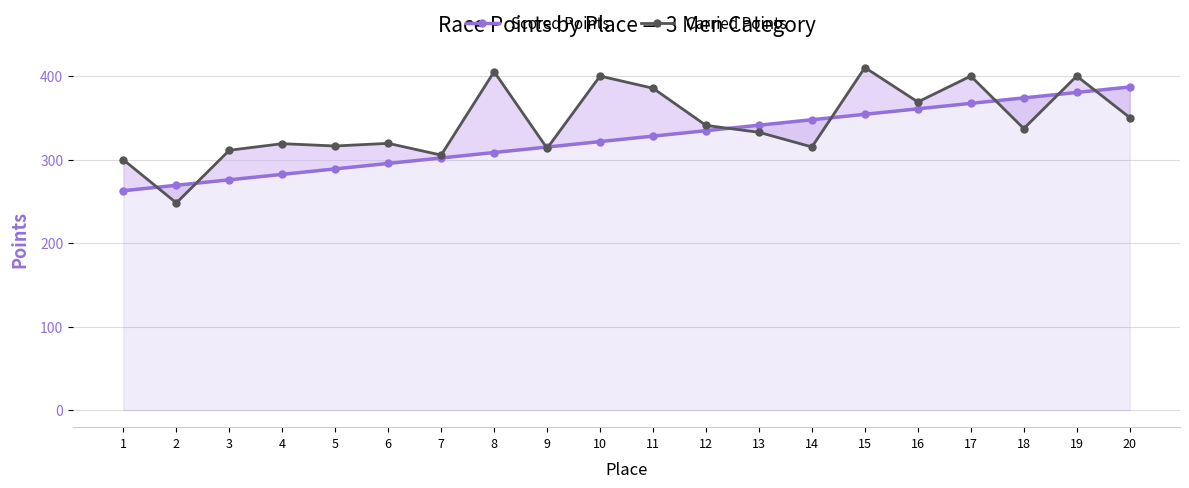

List the series in order of their overall mean, lowest first.

Scored Points, Carried Points